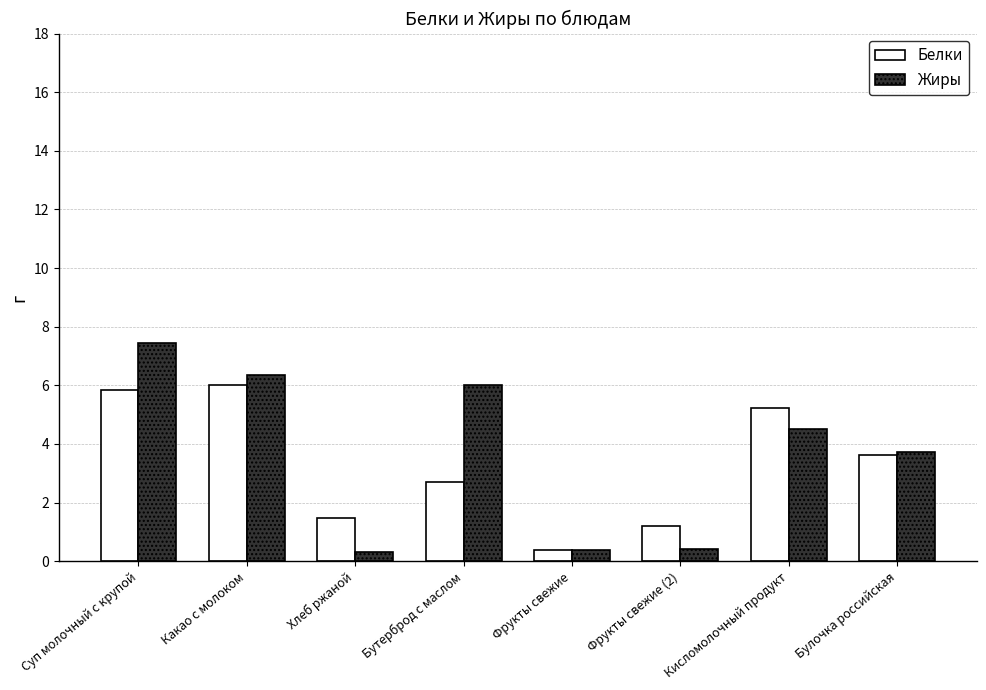

True or false: Жиры has a value of 6.4 at Какао с молоком.

True